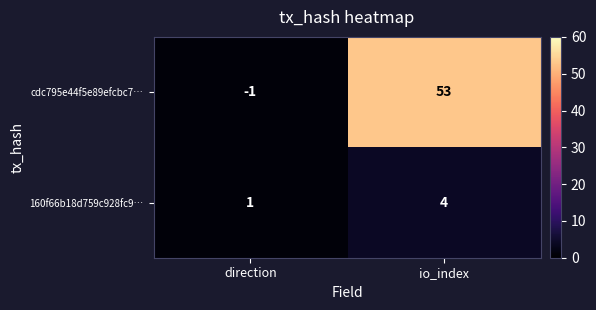

List the series in order of their overall mean, lowest first.

160f66b18d759c928fc9…, cdc795e44f5e89efcbc7…